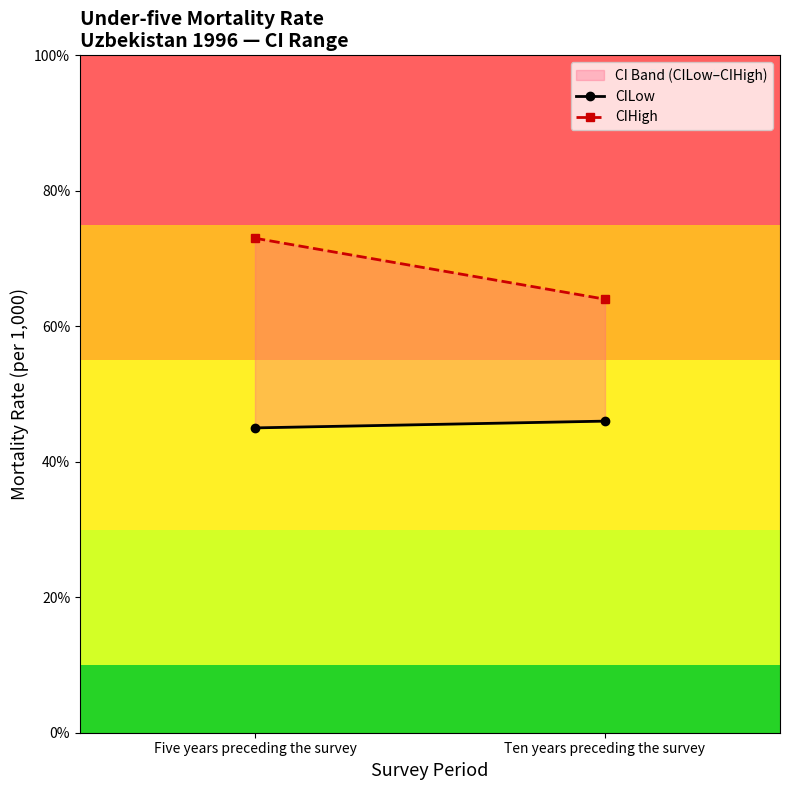

What position from the right is Ten years preceding the survey?

1